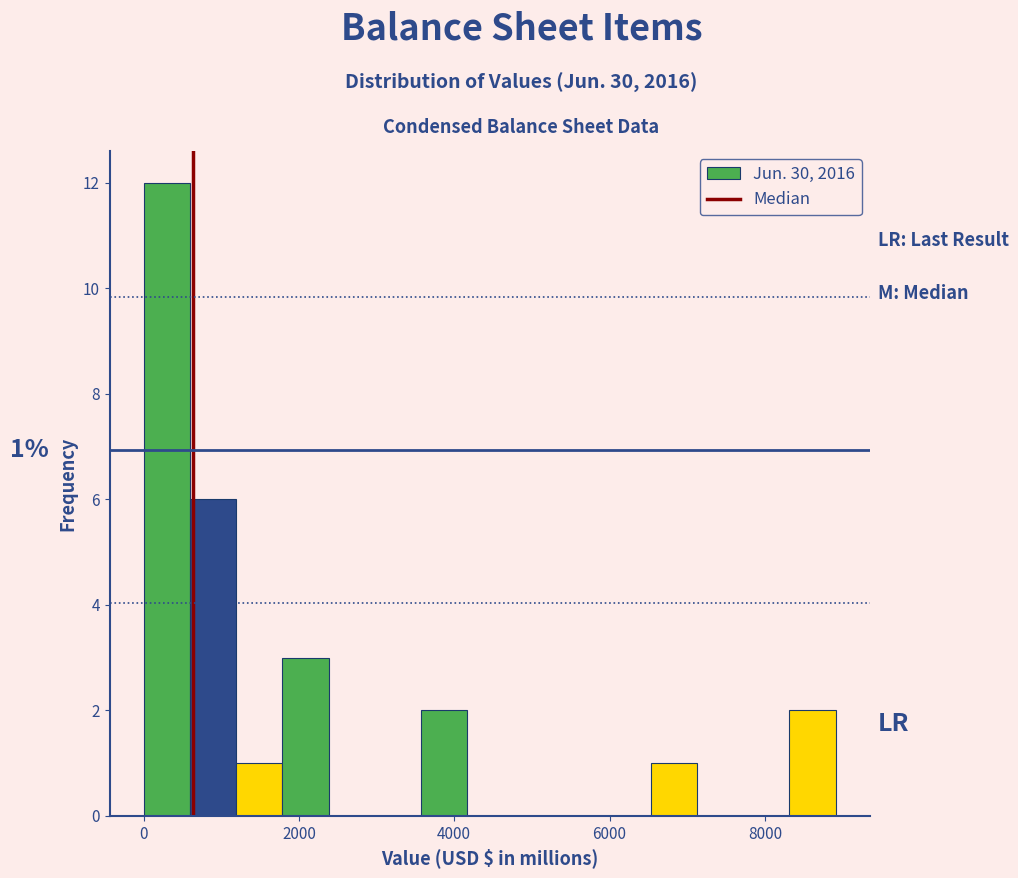

Read against the x-axis, roughly where is the centre of the tallest bar?

400